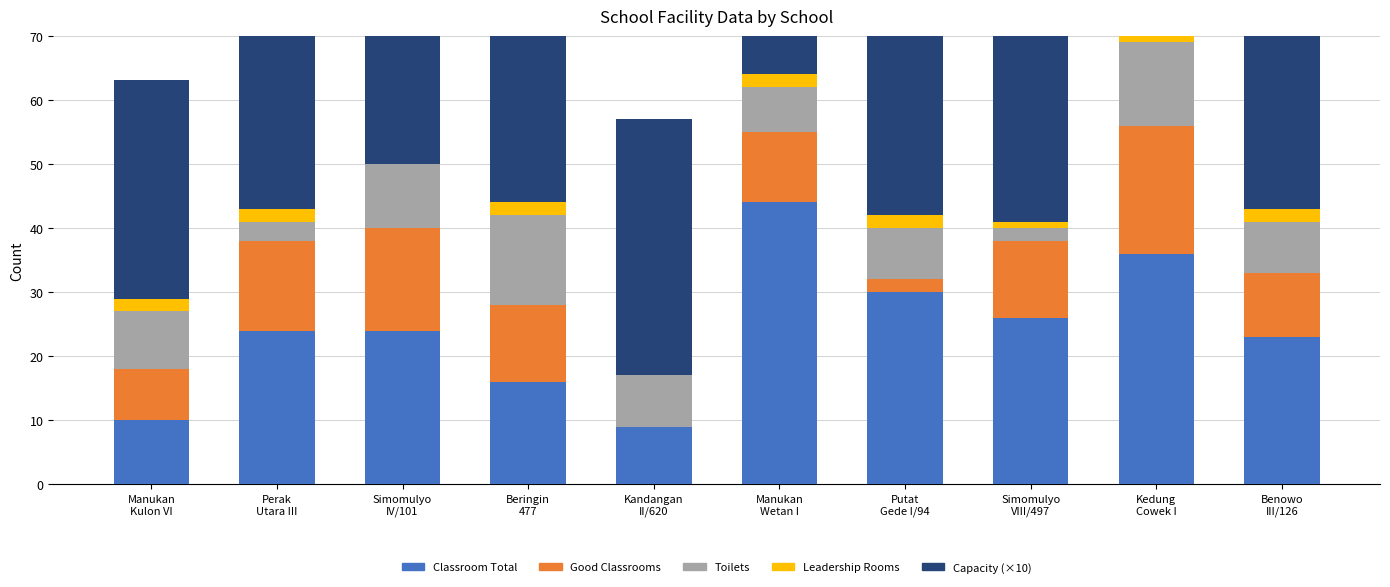

What is the difference between the highest and lowest values at Benowo
III/126?

39.3